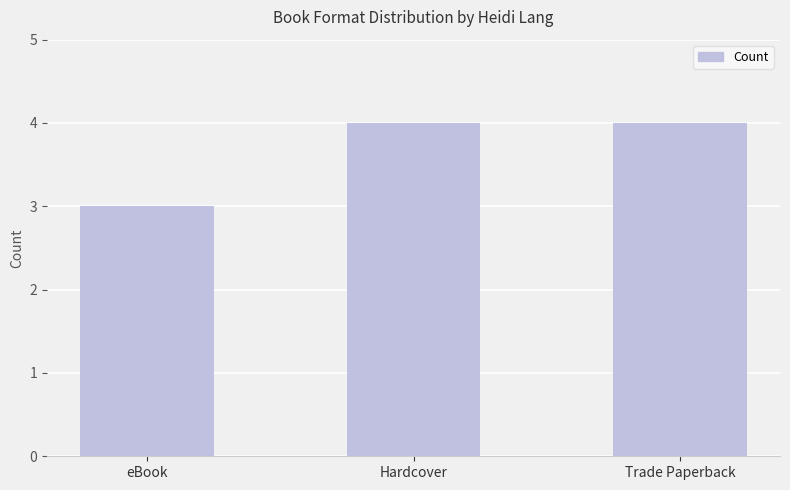

What is the ratio of the value at Hardcover to the value at Trade Paperback?

1.0